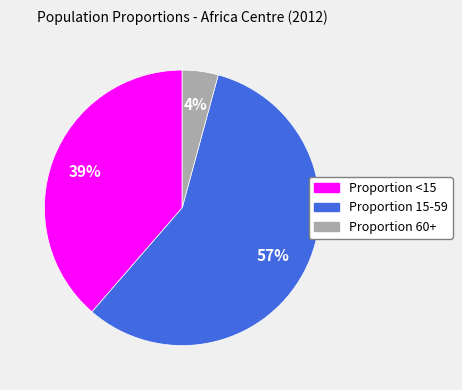

Is there a majority slice in this chart?

Yes